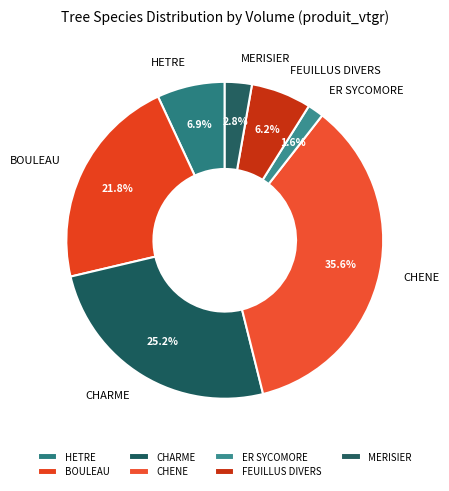

What percentage is NOT represented by MERISIER?

97.2%